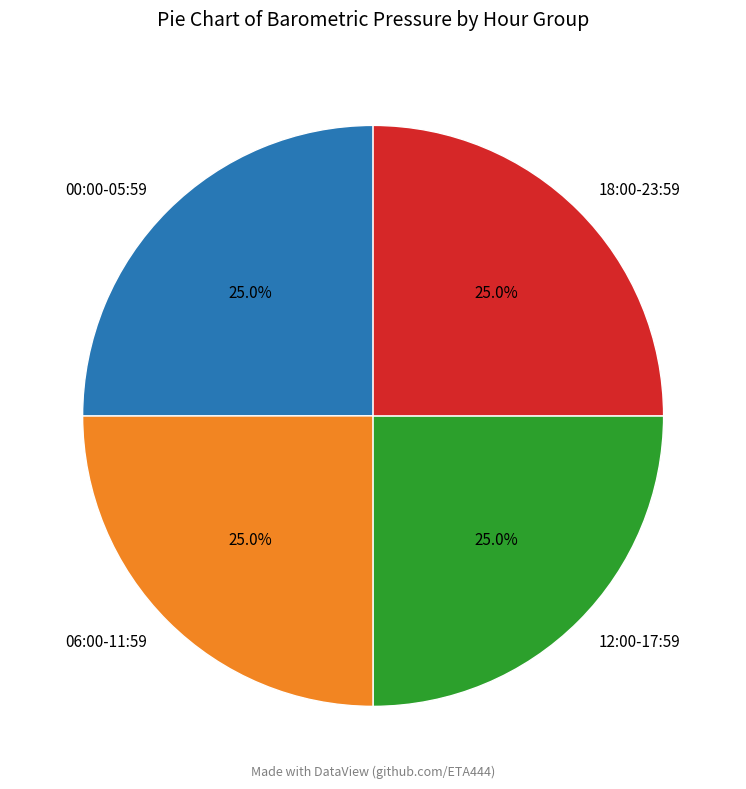

Does 06:00-11:59 account for over 50% of the chart?

No